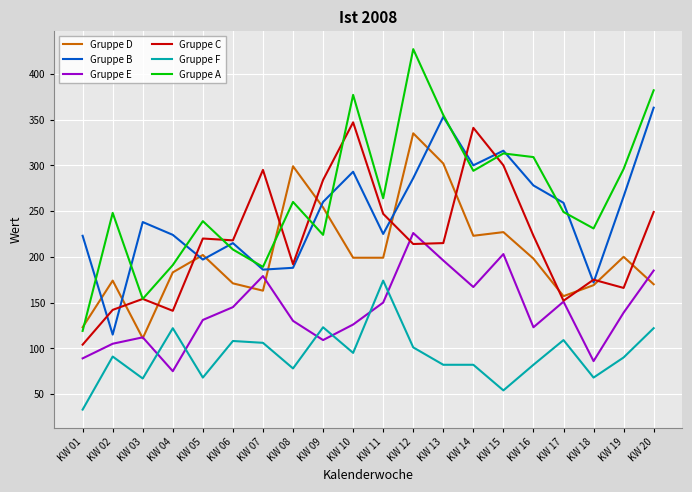

True or false: Gruppe F has more than 2 interior local peaks.

True